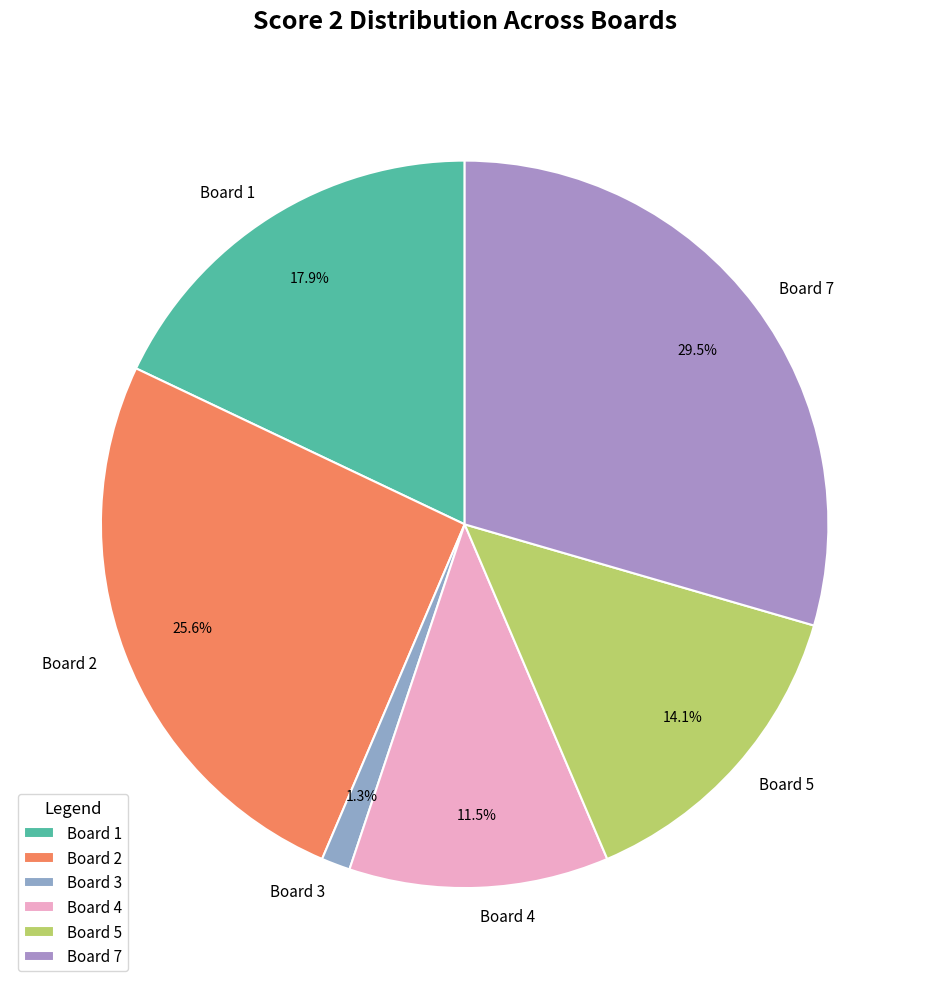

To the nearest percent, what percentage of the pie is Board 5?

14%